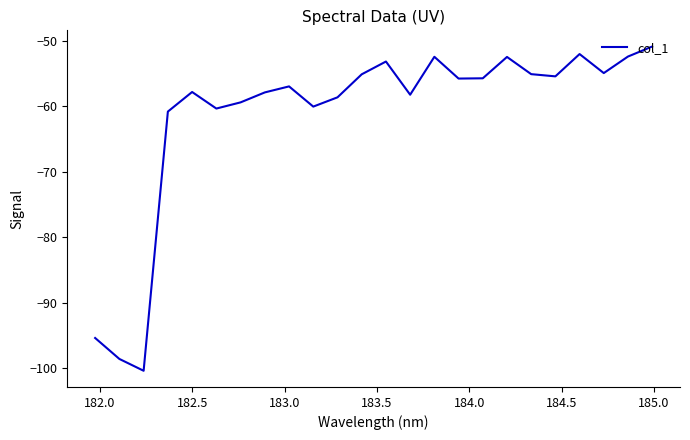

What is the difference between the maximum and minimum values?

49.5